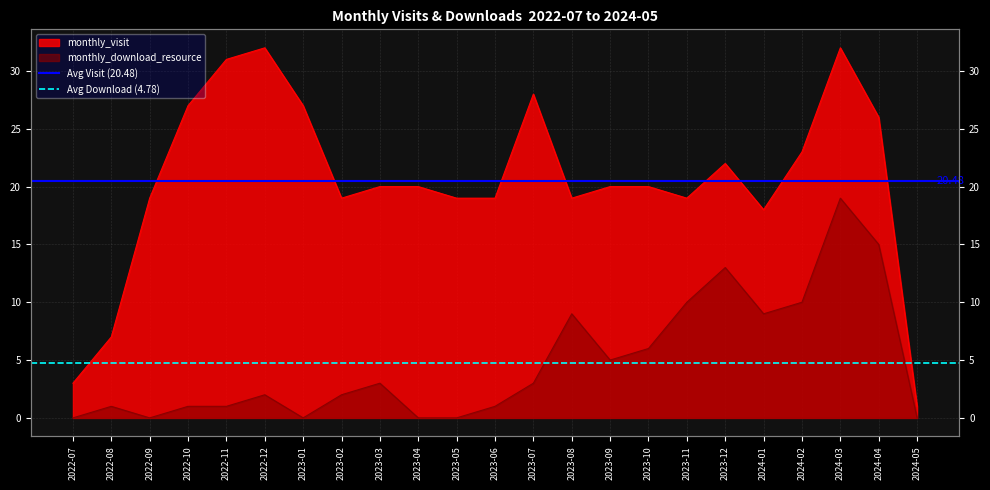

What is the maximum value for Avg Download (4.78)?

4.8